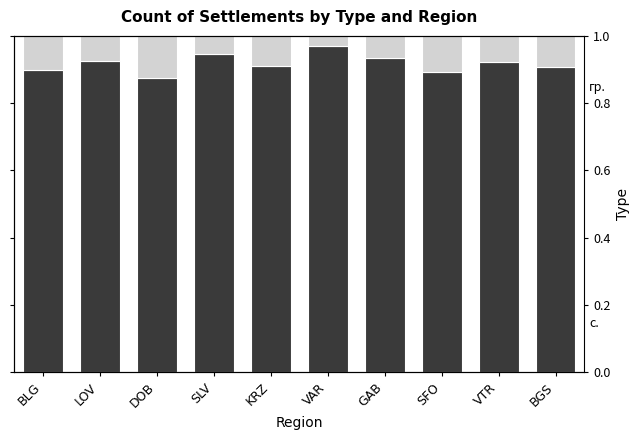

Rank the categories by с. value from lowest to highest.

DOB, SFO, BLG, BGS, KRZ, VTR, LOV, GAB, SLV, VAR